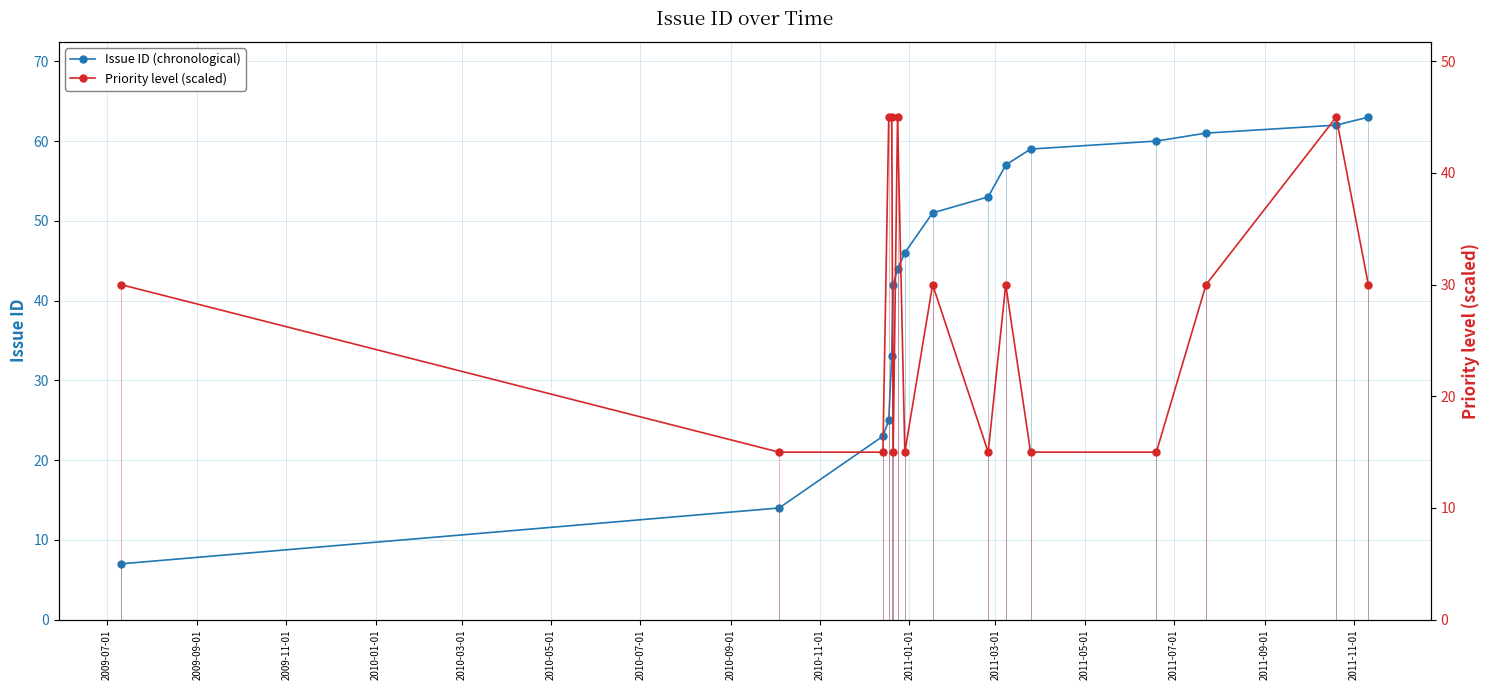

What is the value of the Issue ID (chronological) point at the 15th from the left?

62